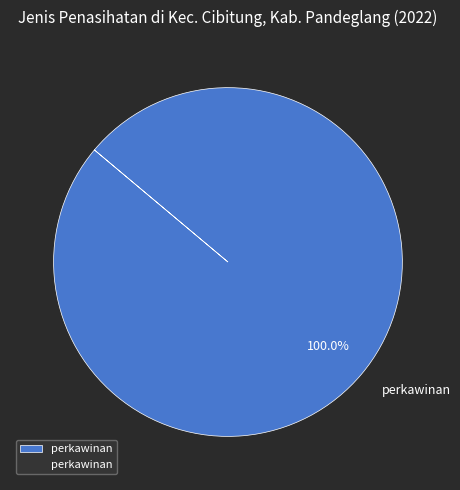

Rank the categories by value from highest to lowest.

perkawinan